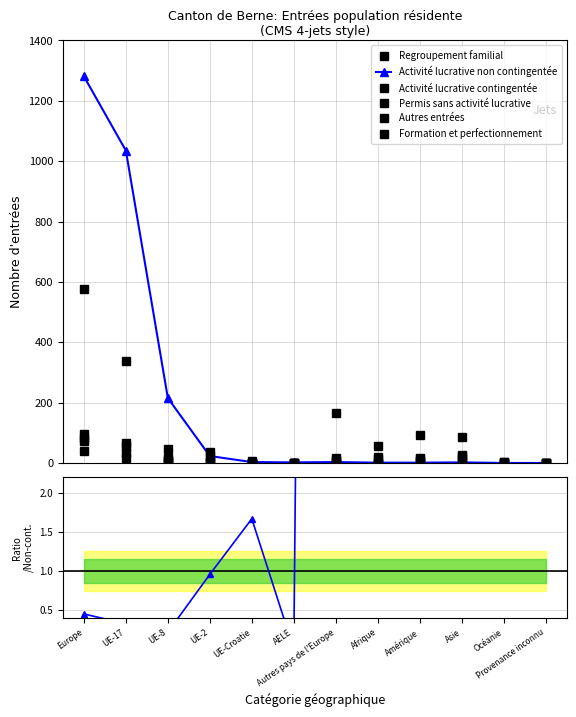

After their last crossing, which series has the higher values: Activité lucrative contingentée or Activité lucrative non contingentée?

Activité lucrative contingentée